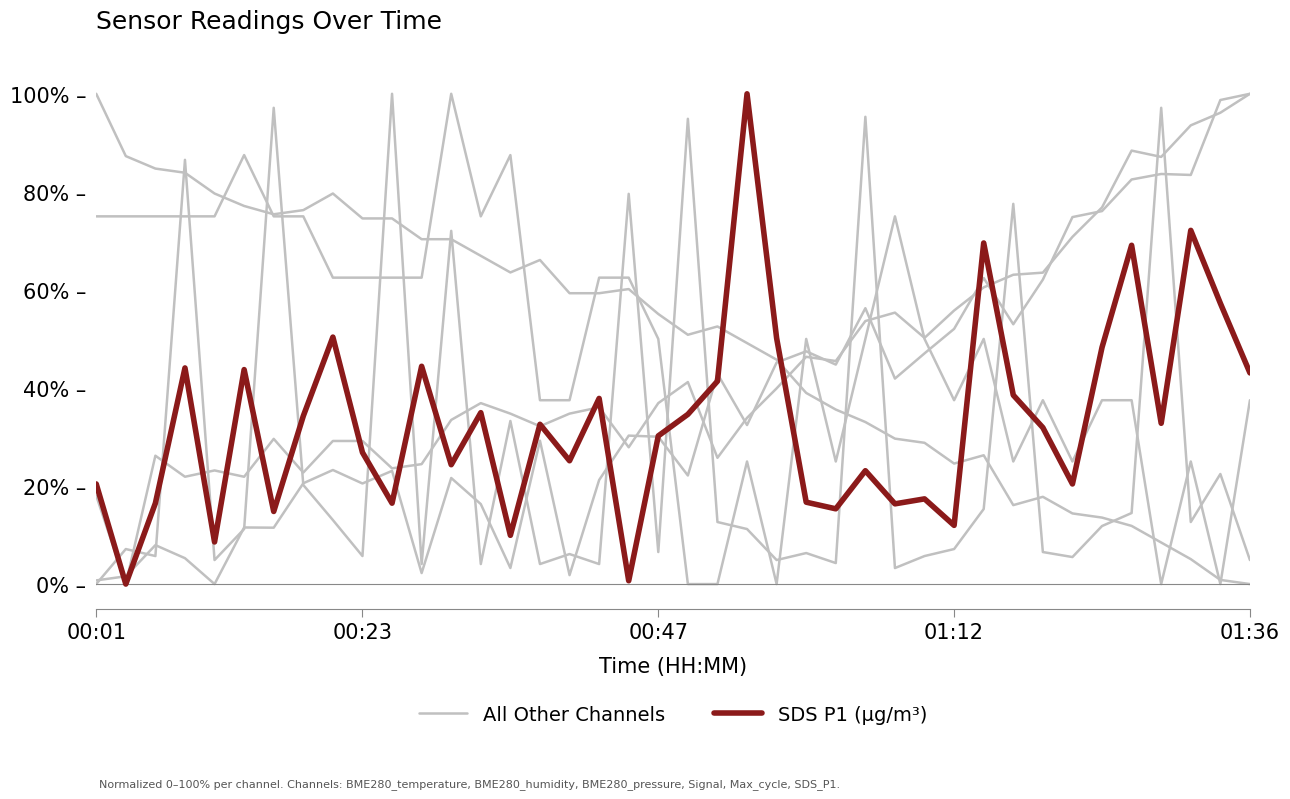

What is the sum of all All Other Channels values?

1967.8